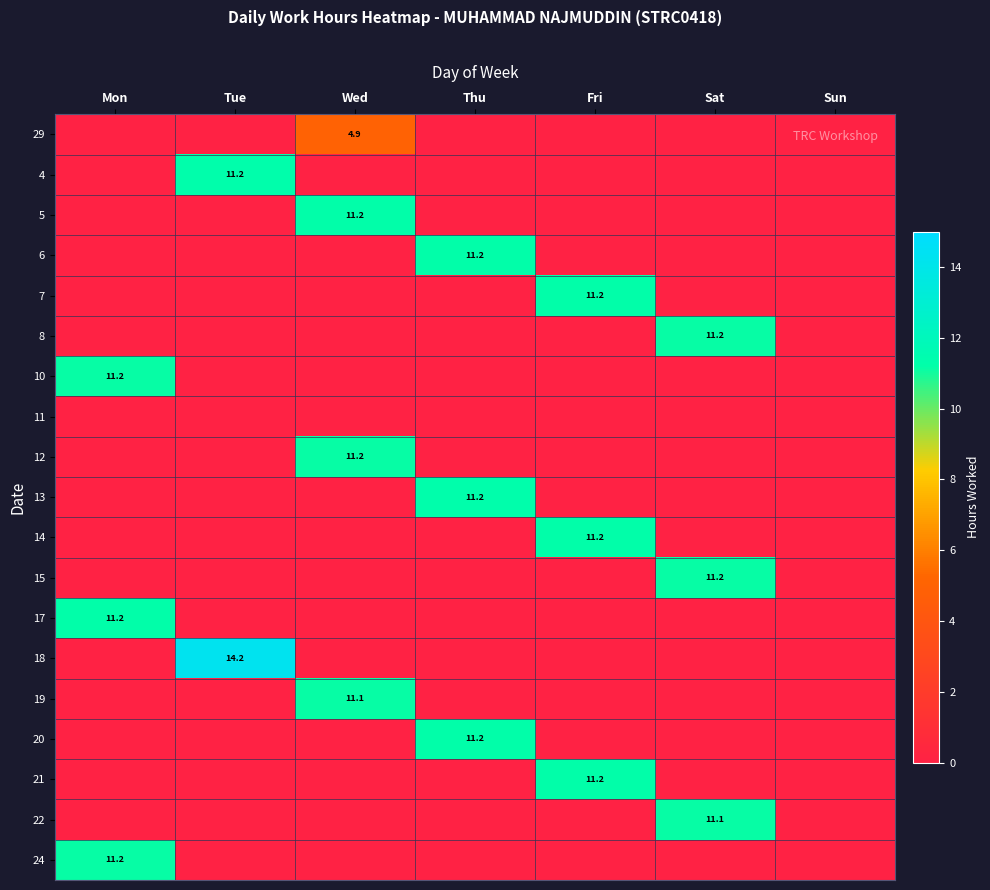

What is the sum of all 18 values?

14.2